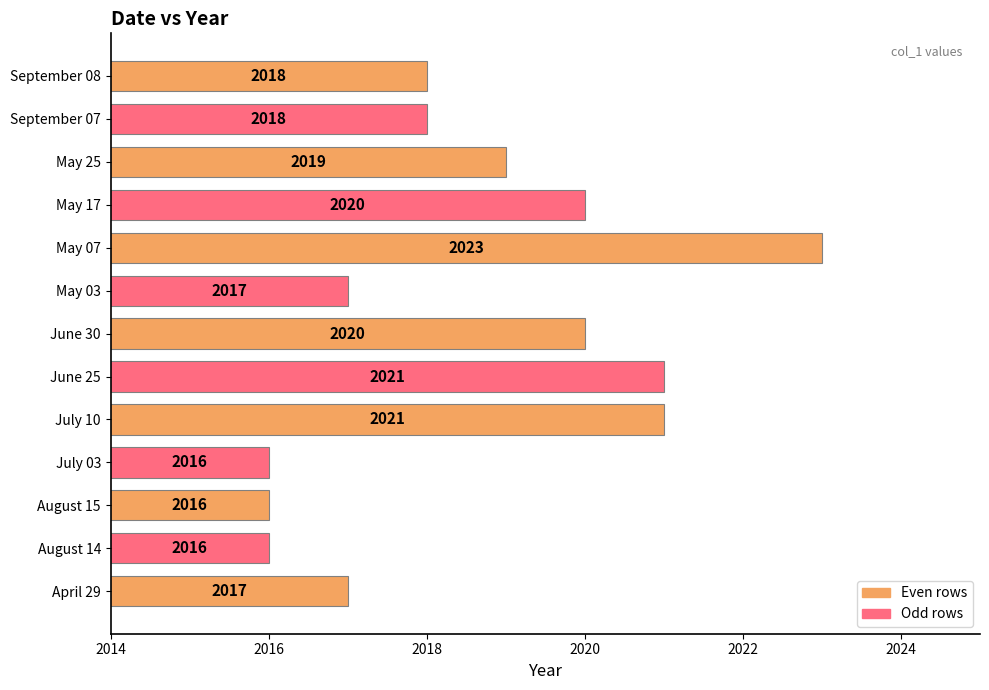

What is the smallest value displayed?

2016